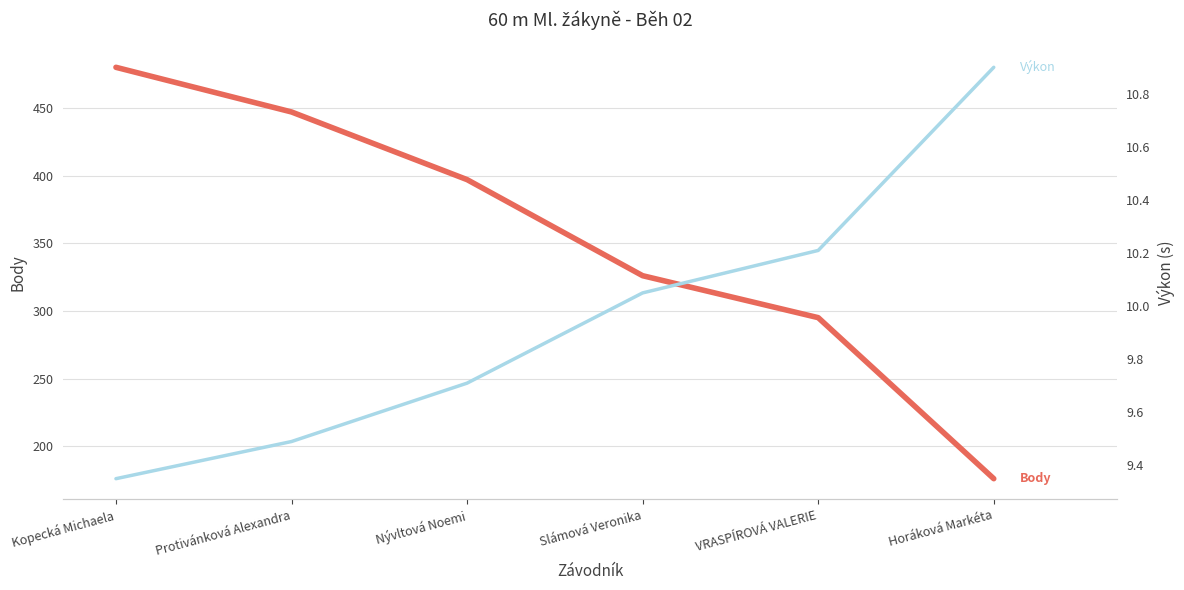

True or false: Výkon and Body intersect in this chart.

False